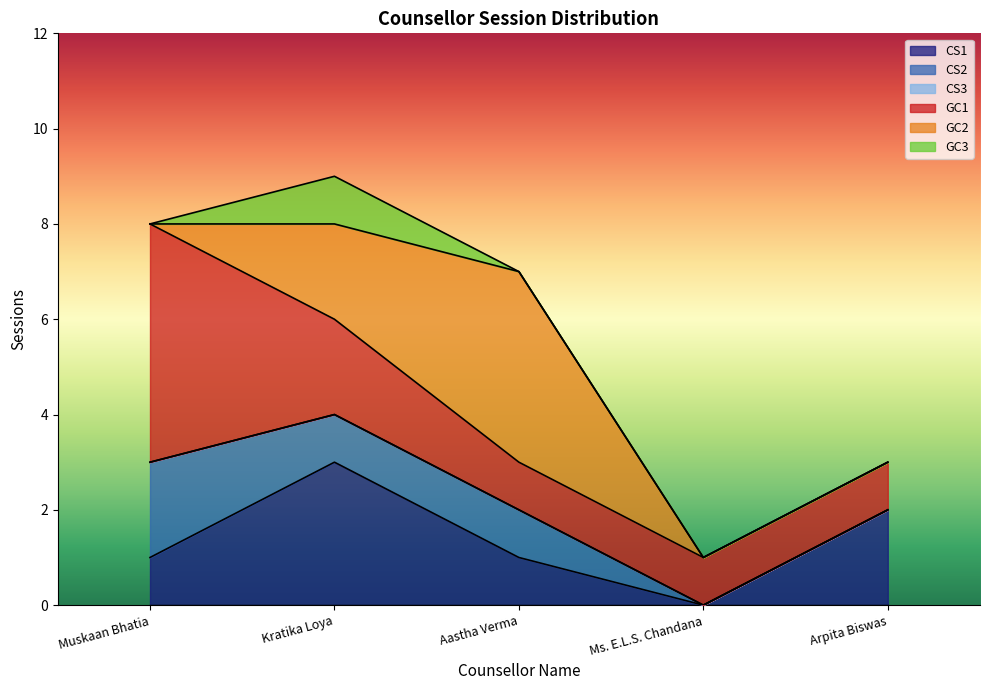

At how many categories does at least one series exceed 4?

1